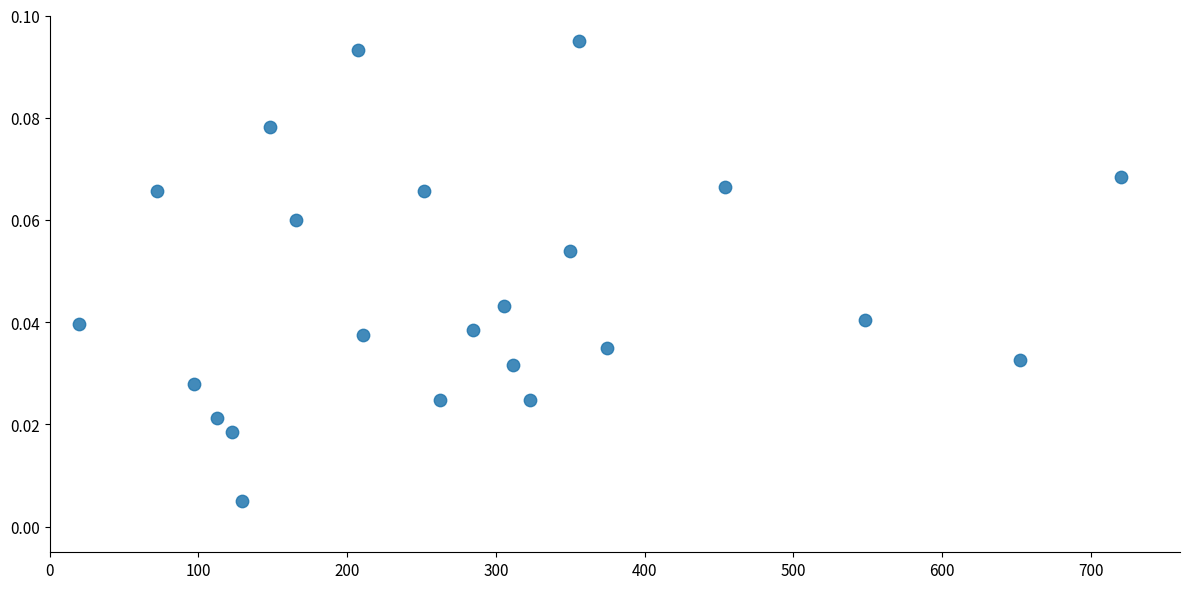

What is the range of X values (max minus min)?

700.0